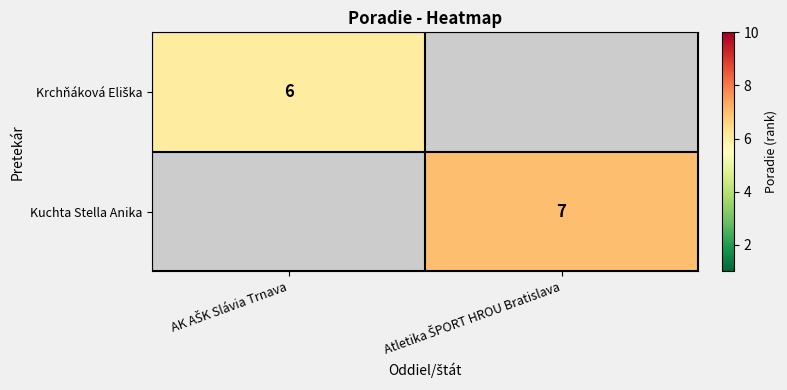

Is the value of Krchňáková Eliška at AK AŠK Slávia Trnava greater than the value of Kuchta Stella Anika at Atletika ŠPORT HROU Bratislava?

No